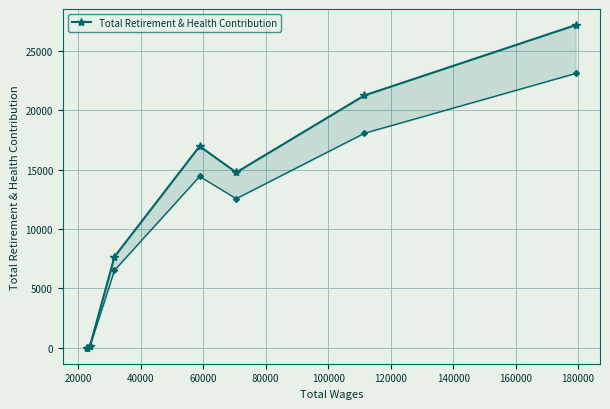

How many distinct data groups are displayed?

1